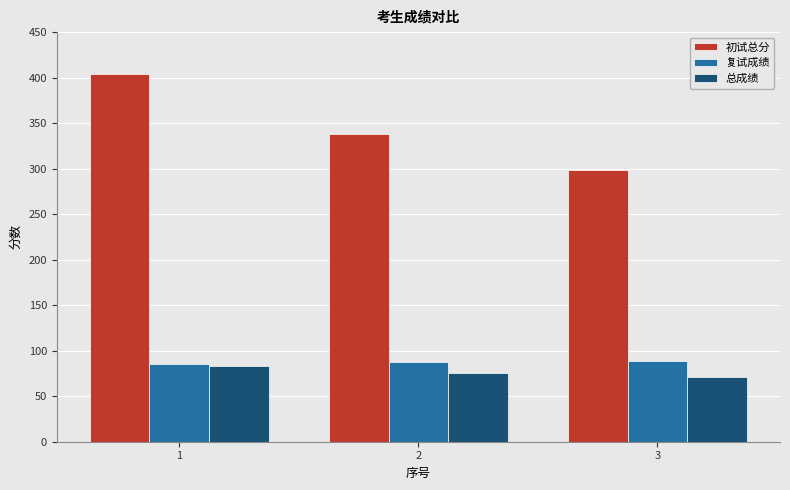

Which series has the largest range (max minus min)?

初试总分